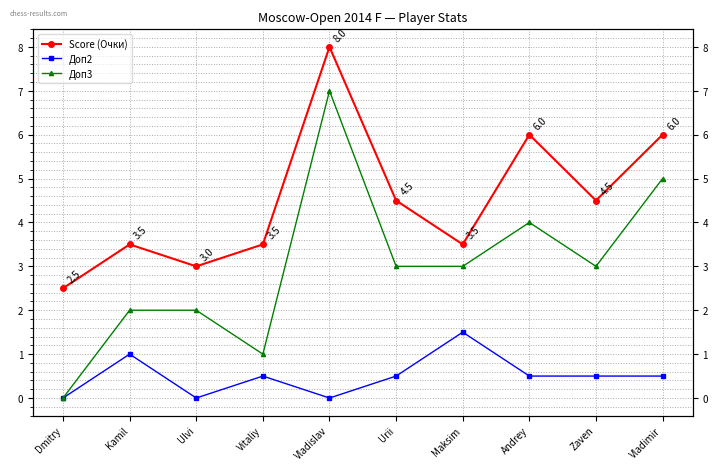

What are all the series names shown in the legend?

Score (Очки), Доп2, Доп3